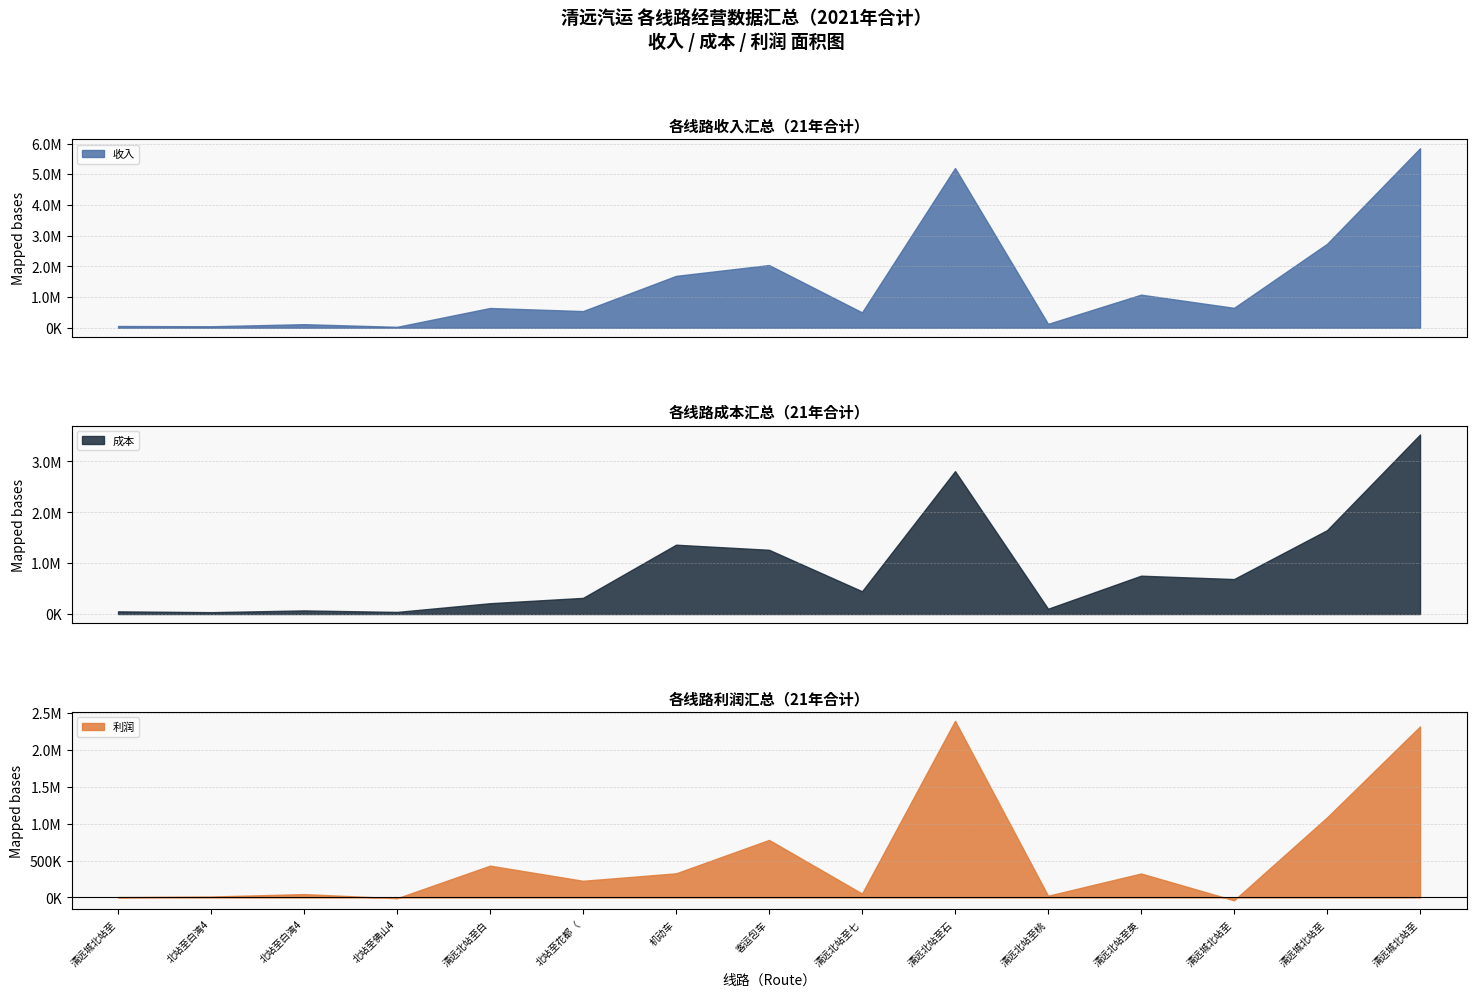

Does the chart have visible grid lines?

Yes